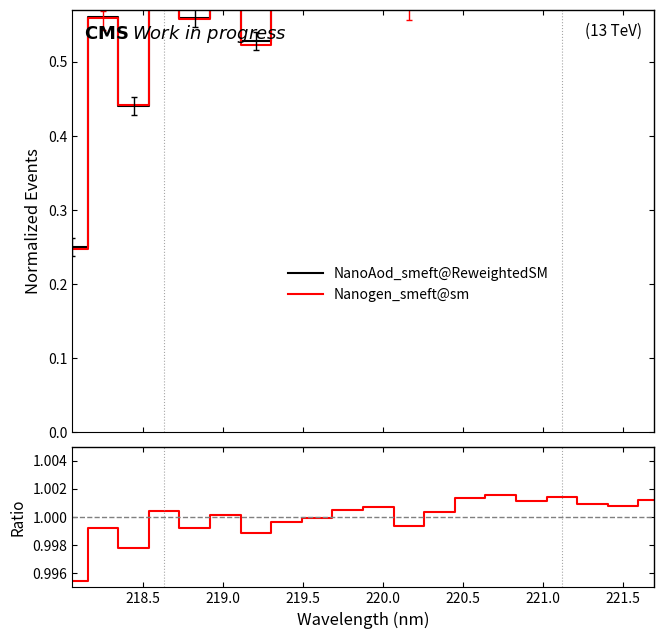

Between 16 and 220.5, which is larger?

16